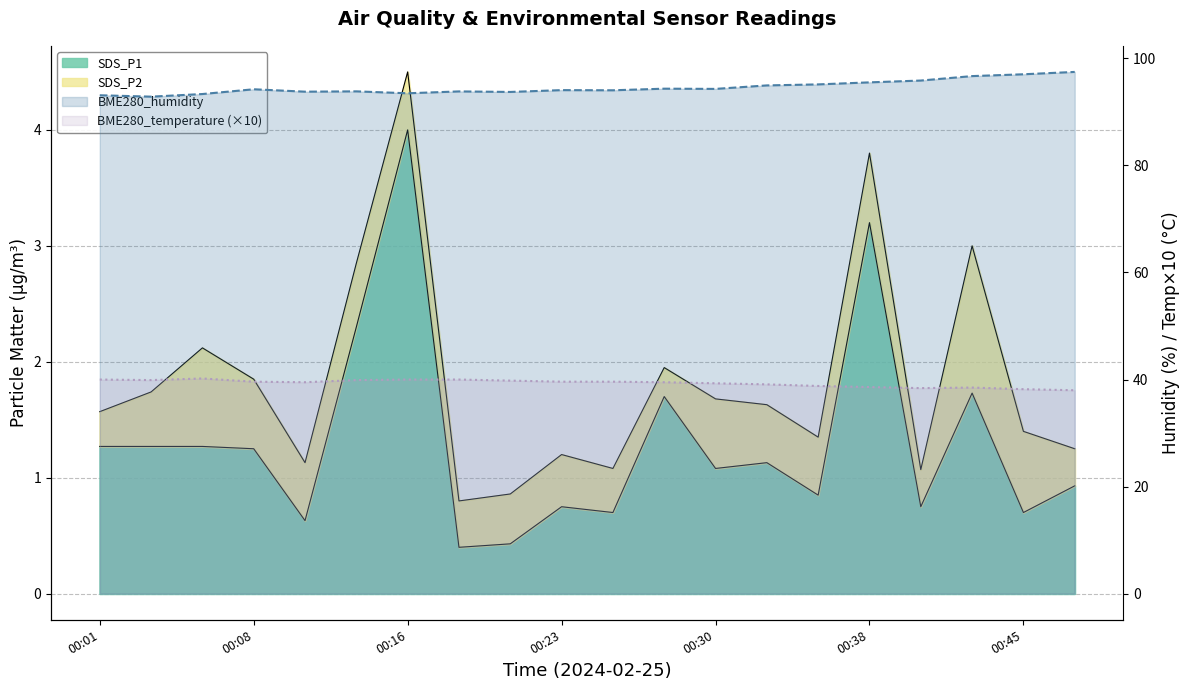

True or false: BME280_temp (×10) line and BME280_humidity line cross at least once.

False